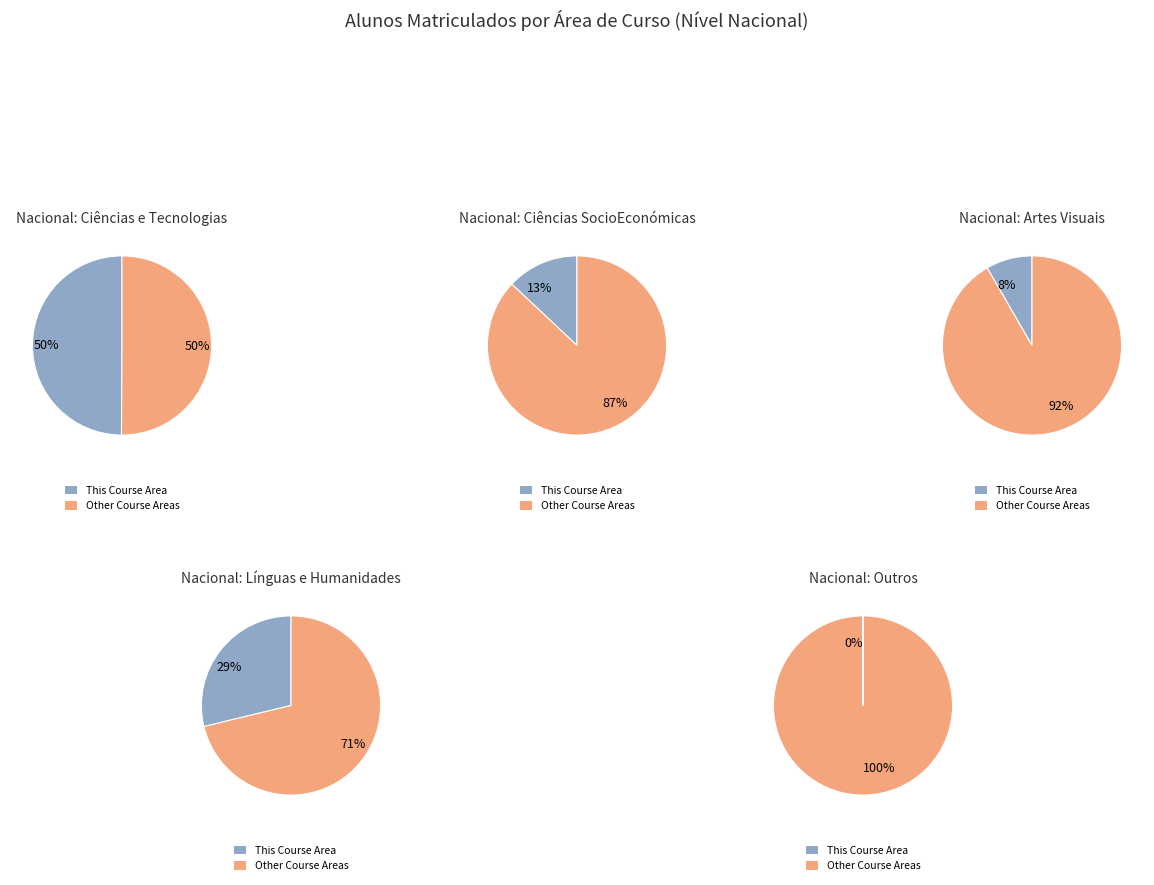

What percentage is the CH_Línguas e Humanidades slice, to the nearest percent?

29%